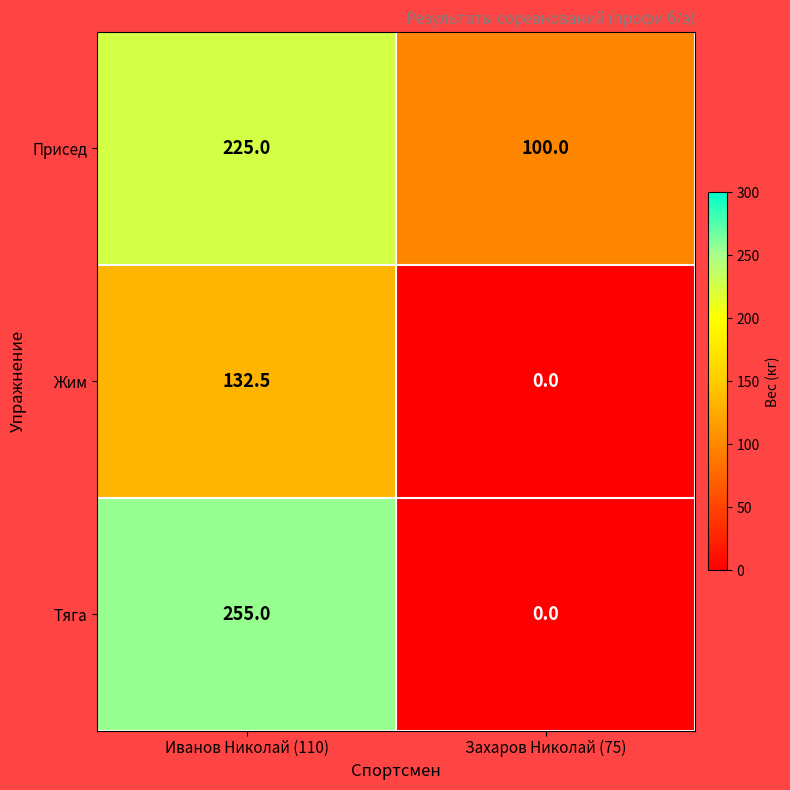

Reading left to right, list all the values displayed in this chart.

Присед: 225.0	100.0
Жим: 132.5	0.0
Тяга: 255.0	0.0